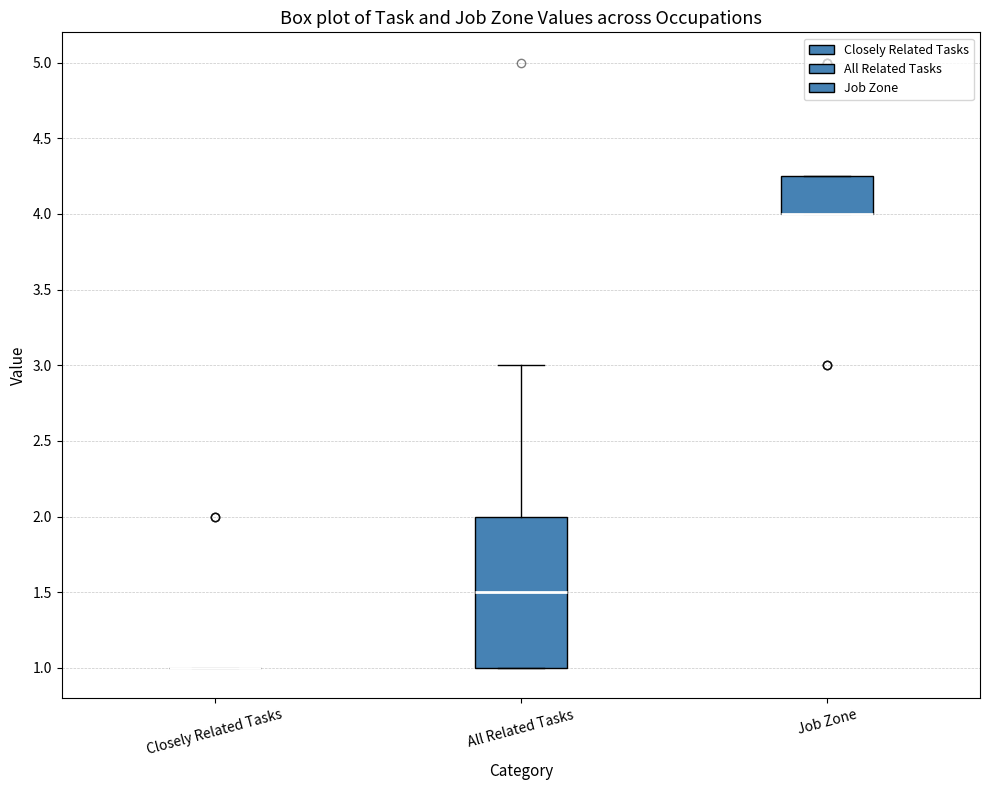

Which box is the tallest, from its lower edge to its upper edge?

All Related Tasks